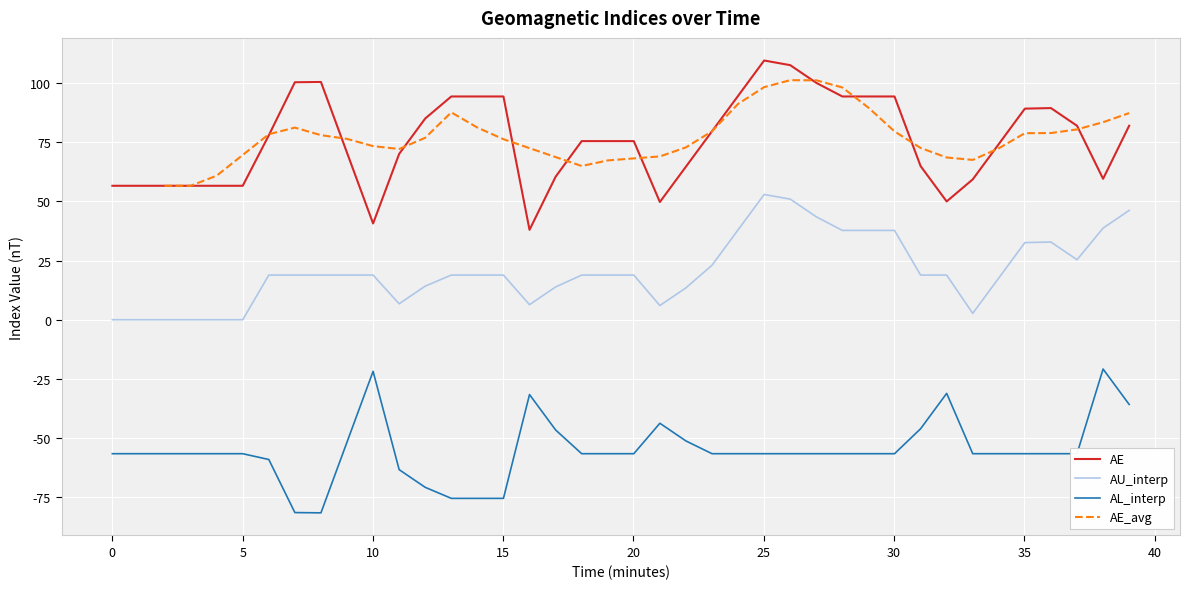

True or false: AE and AU_interp cross at least once.

False